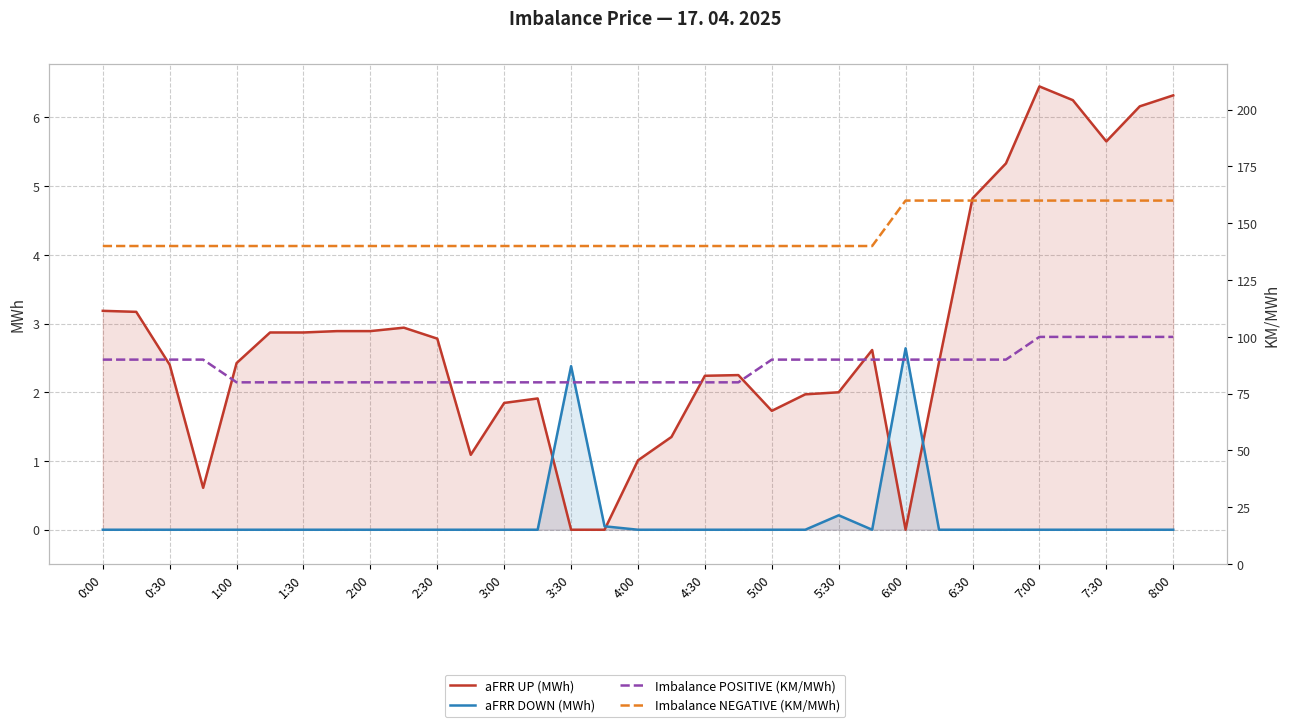

In aFRR UP (MWh), how many points are lower than both neighbors (excluding endpoints)?

5